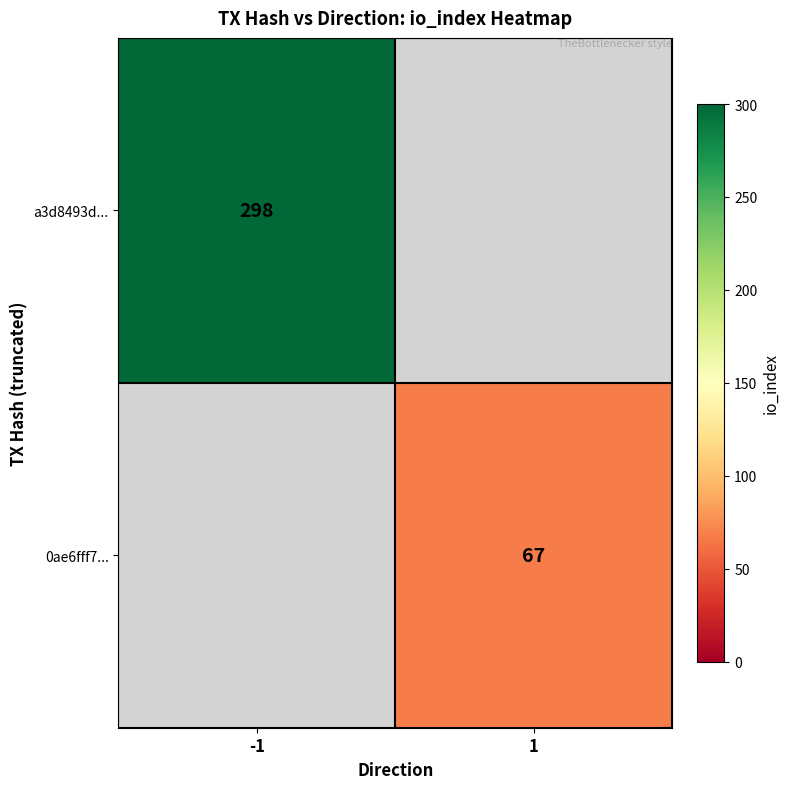

True or false: 0ae6fff7... has a value of 45 at 1.

False